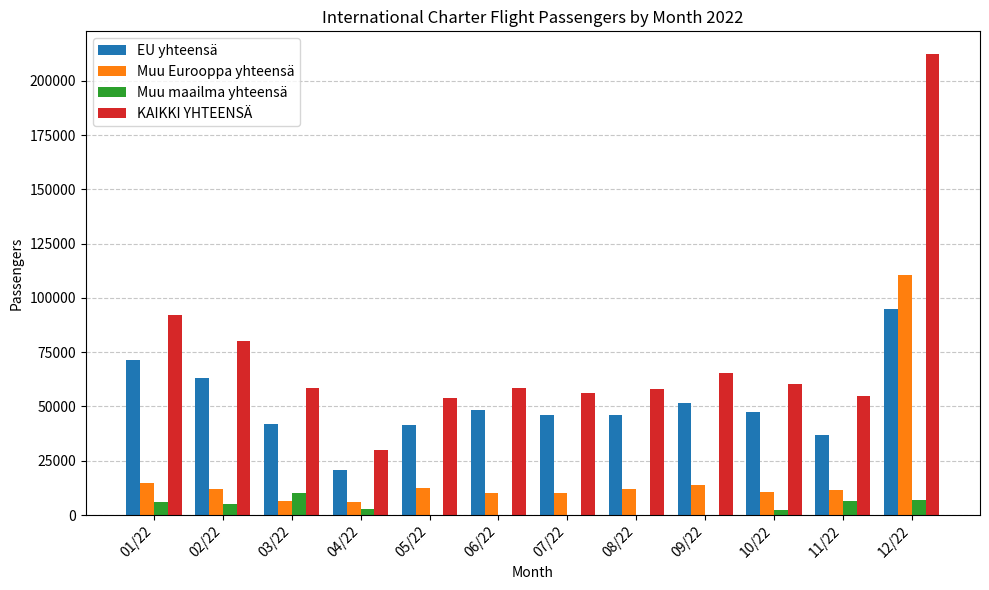

What is the highest value of the EU yhteensä series?

94870